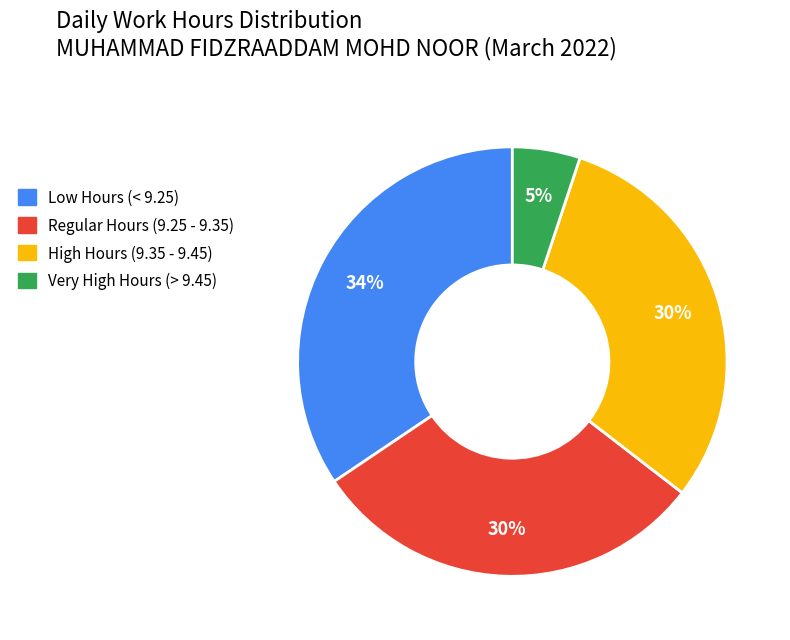

To the nearest percent, what is the average slice percentage?

25%